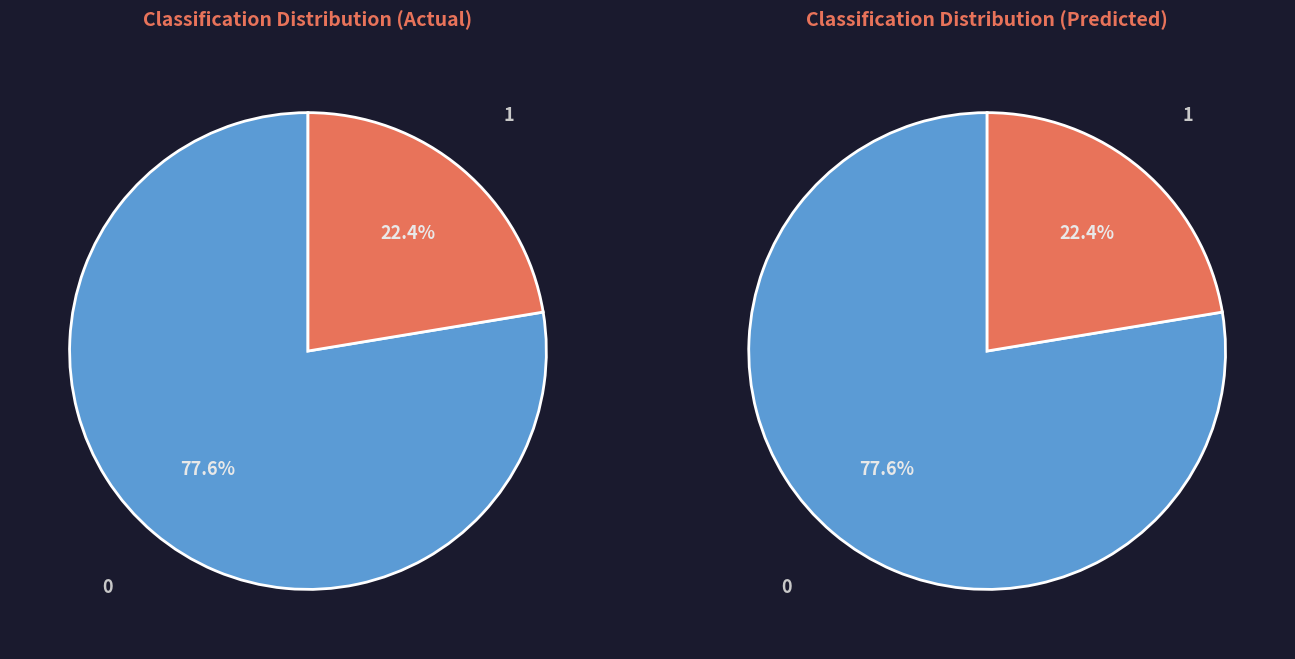

How many segments does this pie chart have?

2